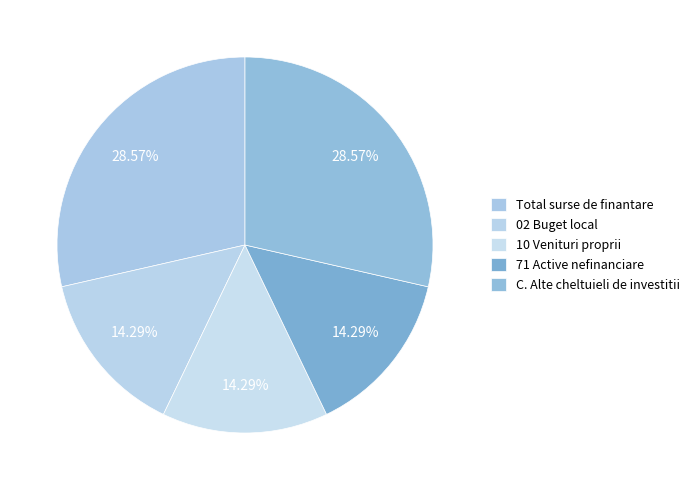

Is 10 Venituri proprii the majority of the pie?

No